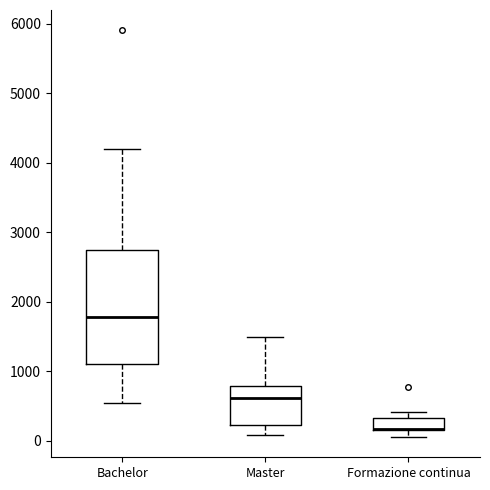

Where is the upper edge of the box for Master on the y-axis? The values are not printed on the chart, so give them approximately, as read against the axis.

800